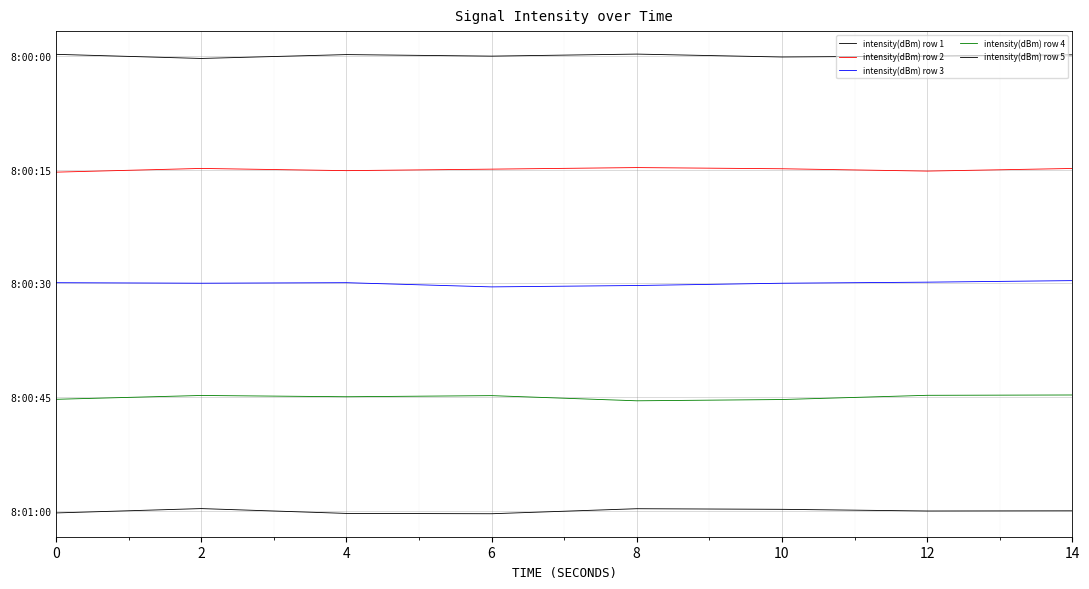

Does the chart have visible grid lines?

Yes